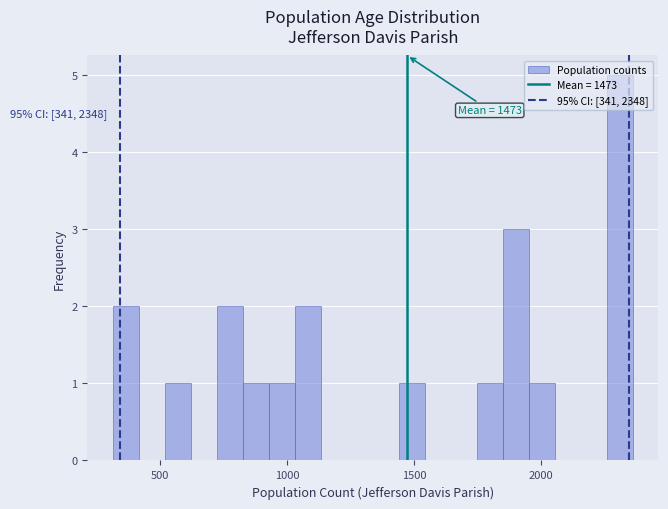

Read against the x-axis, roughly where is the centre of the tallest bar?

2300